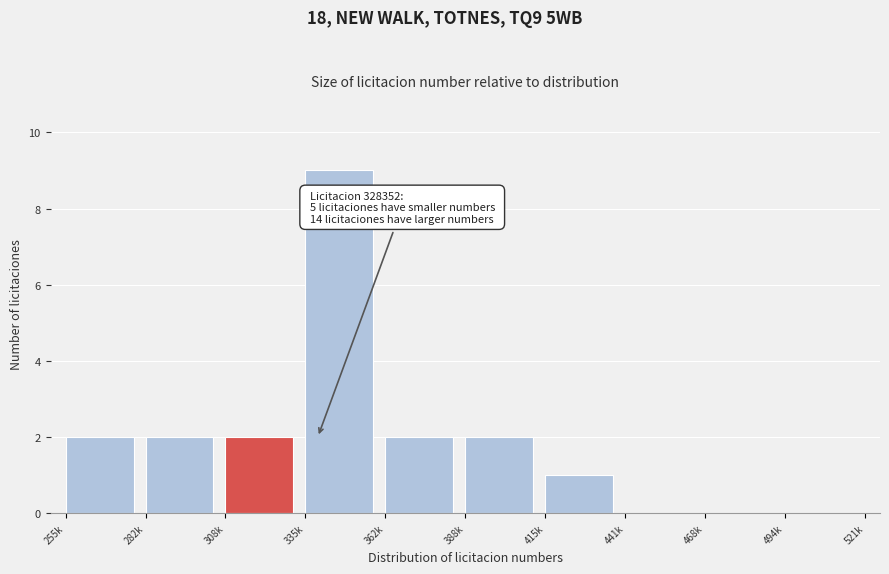

Reading left to right, transcribe all the data shown in this chart.

255k=2	282k=2	308k=2	335k=9	362k=2	388k=2	415k=1	441k=0	468k=0	494k=0